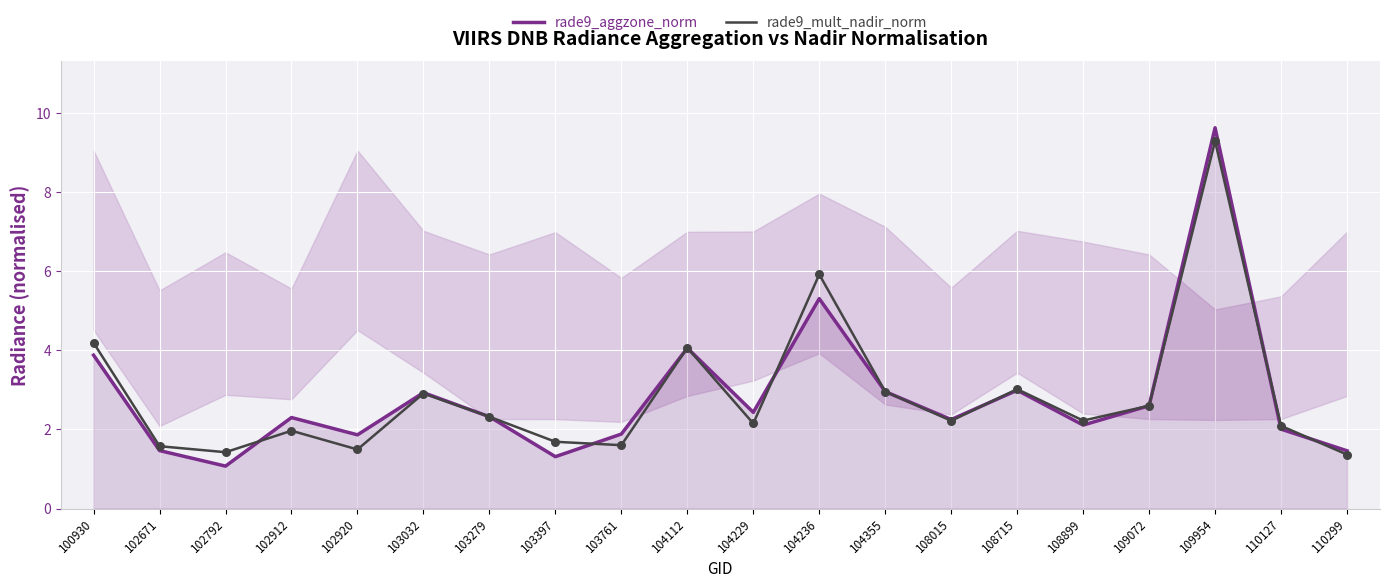

Which series contains the lowest Y value?

rade9_aggzone_norm